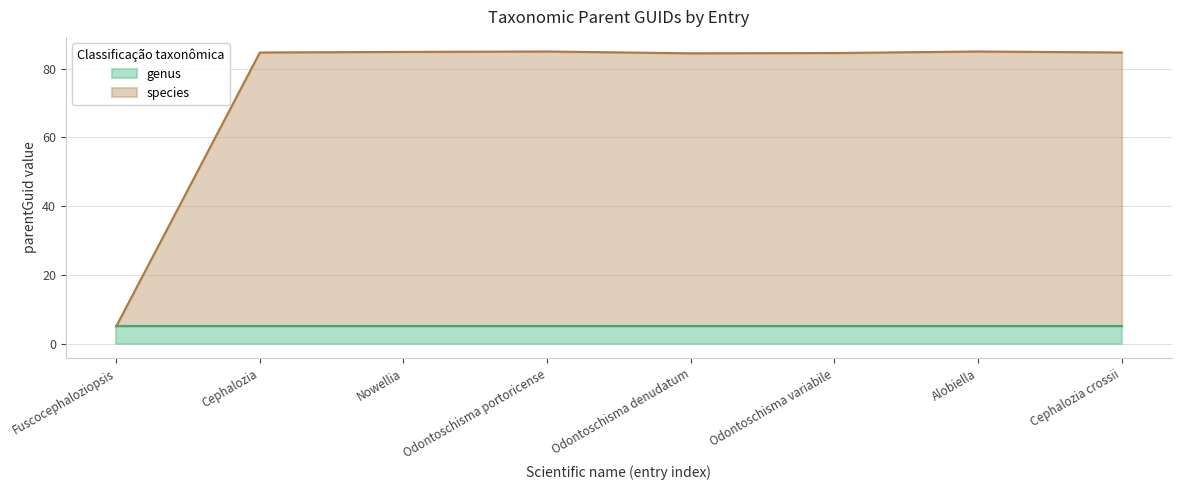

What is the change in value from Fuscocephaloziopsis to Cephalozia crossii?

+79.7